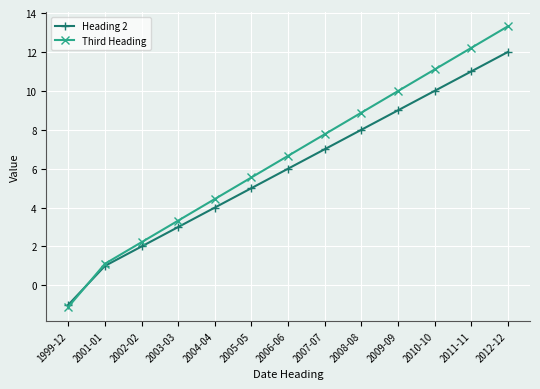

Is it true that Heading 2 equals 3.3 at 2010-10?

False